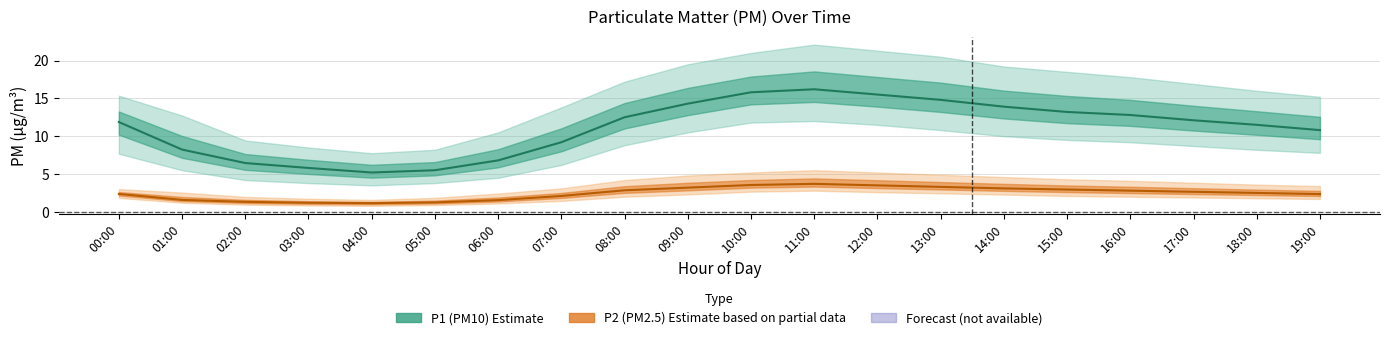

Reading left to right, list all the values displayed in this chart.

P1 (PM10) mean: 11.9	8.2	6.5	5.8	5.2	5.5	6.8	9.2	12.5	14.3	15.8	16.2	15.5	14.8	13.9	13.2	12.8	12.1	11.5	10.8
P2 (PM2.5) mean: 2.4	1.6	1.3	1.2	1.1	1.2	1.6	2.1	2.9	3.2	3.5	3.7	3.5	3.3	3.1	3.0	2.8	2.6	2.5	2.4